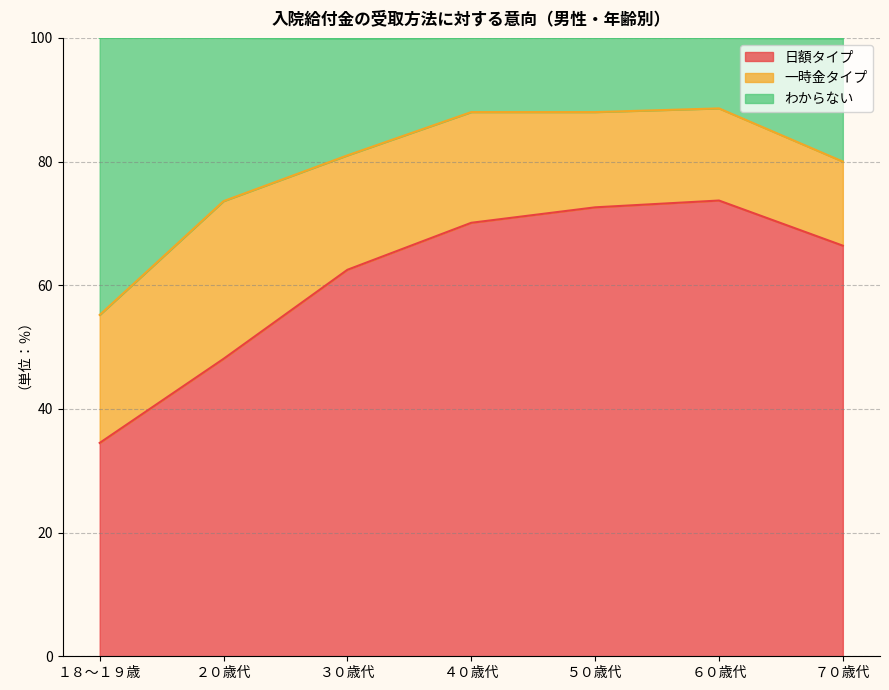

The value of 日額タイプ at ４０歳代 is 23.7. True or false?

False